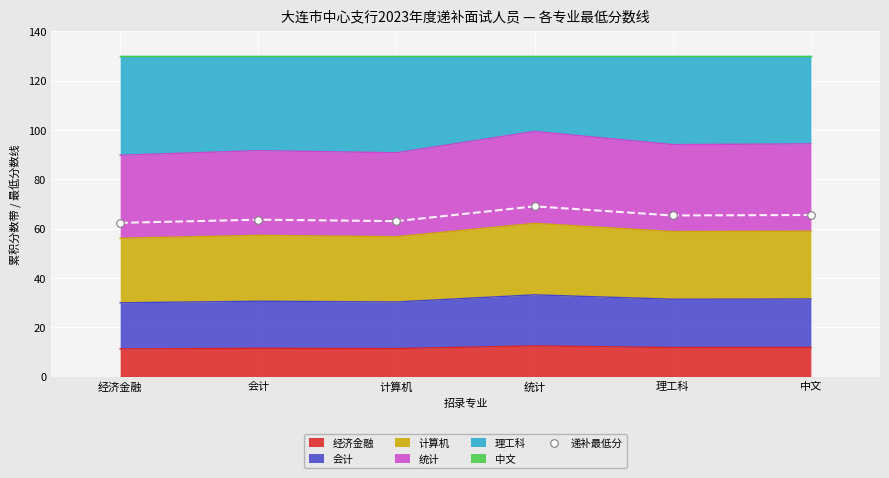

What is the change in value from 计算机 to 统计?

+6.0